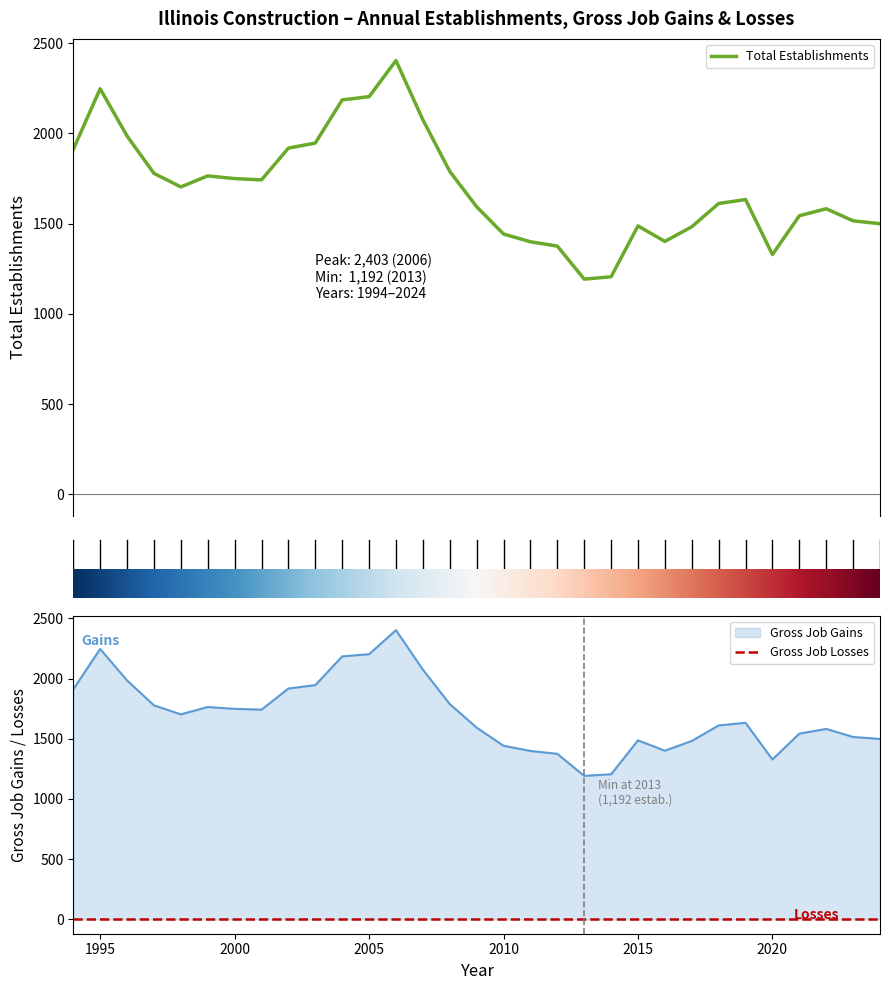

What is the value of the Gross Job Gains point at the 9th from the left?

1918